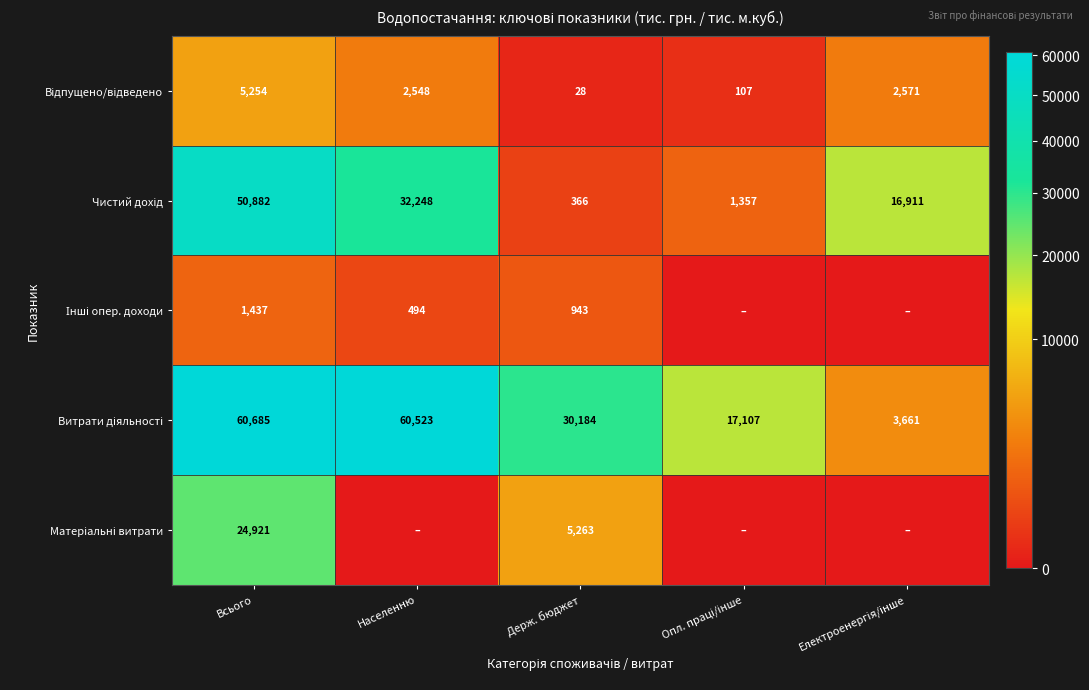

What is the total value across all series at Всього?

143179